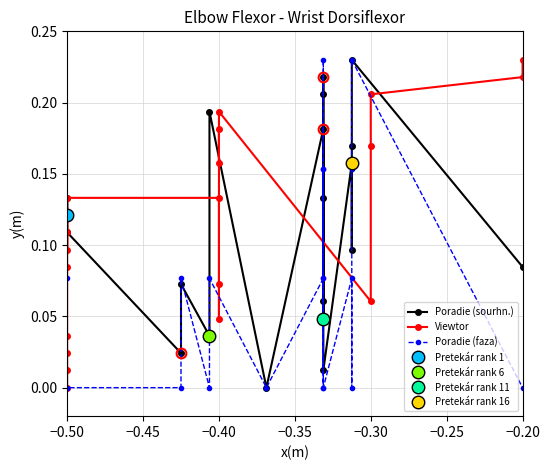

What is the average value of the Poradie (sourhn.) series?

0.1